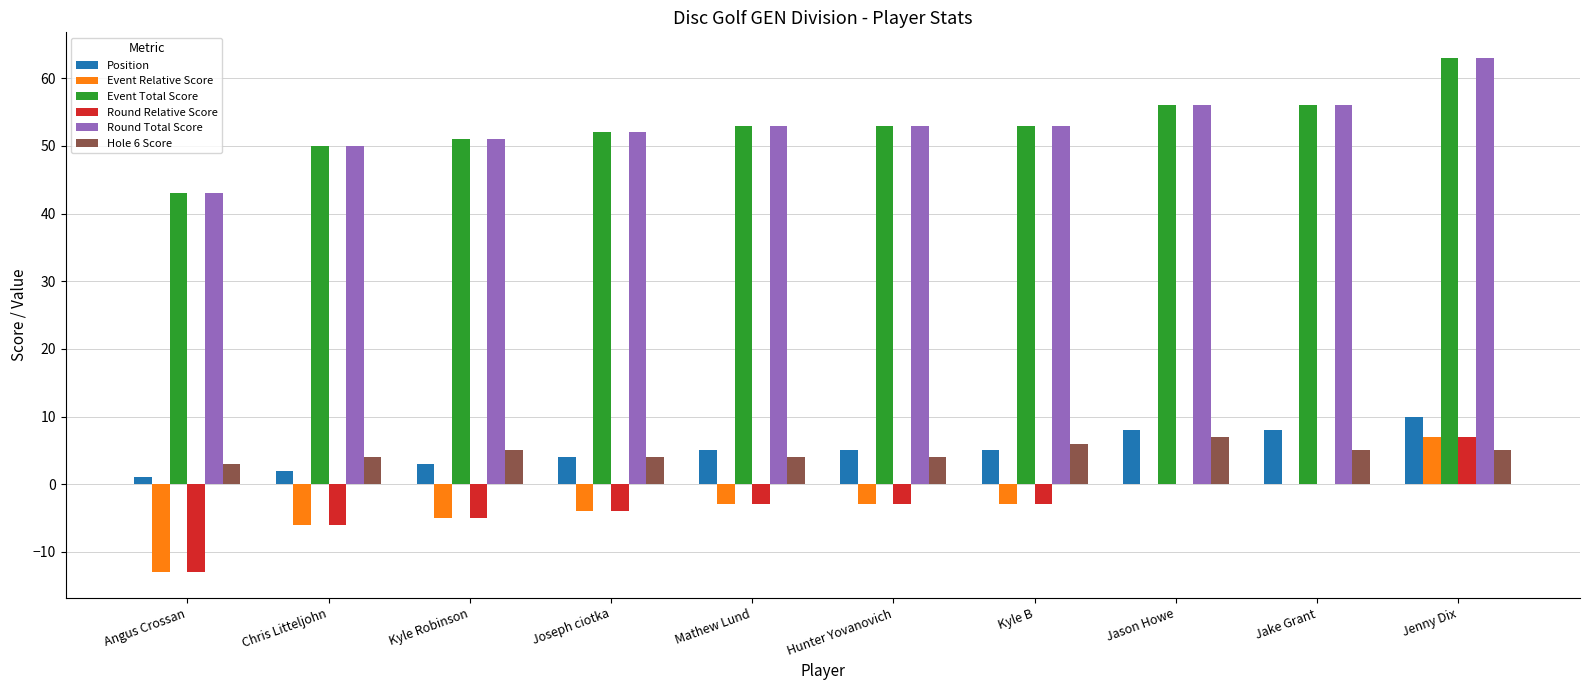

Is the value of Event Relative Score at Mathew Lund greater than the value of Round Relative Score at Jake Grant?

No